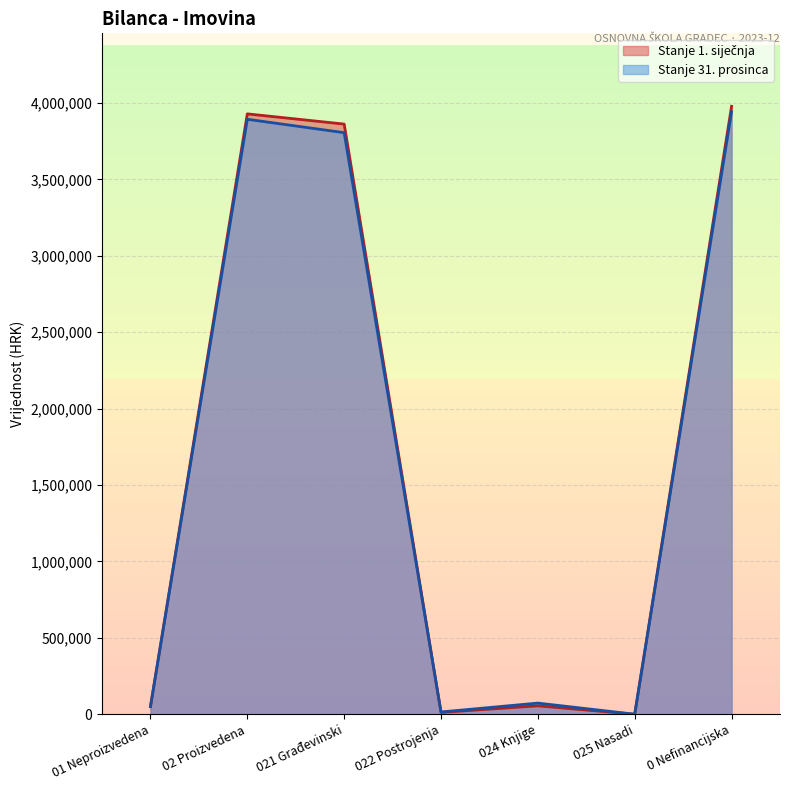

At which category is the sum across all series the highest?

0 Nefinancijska